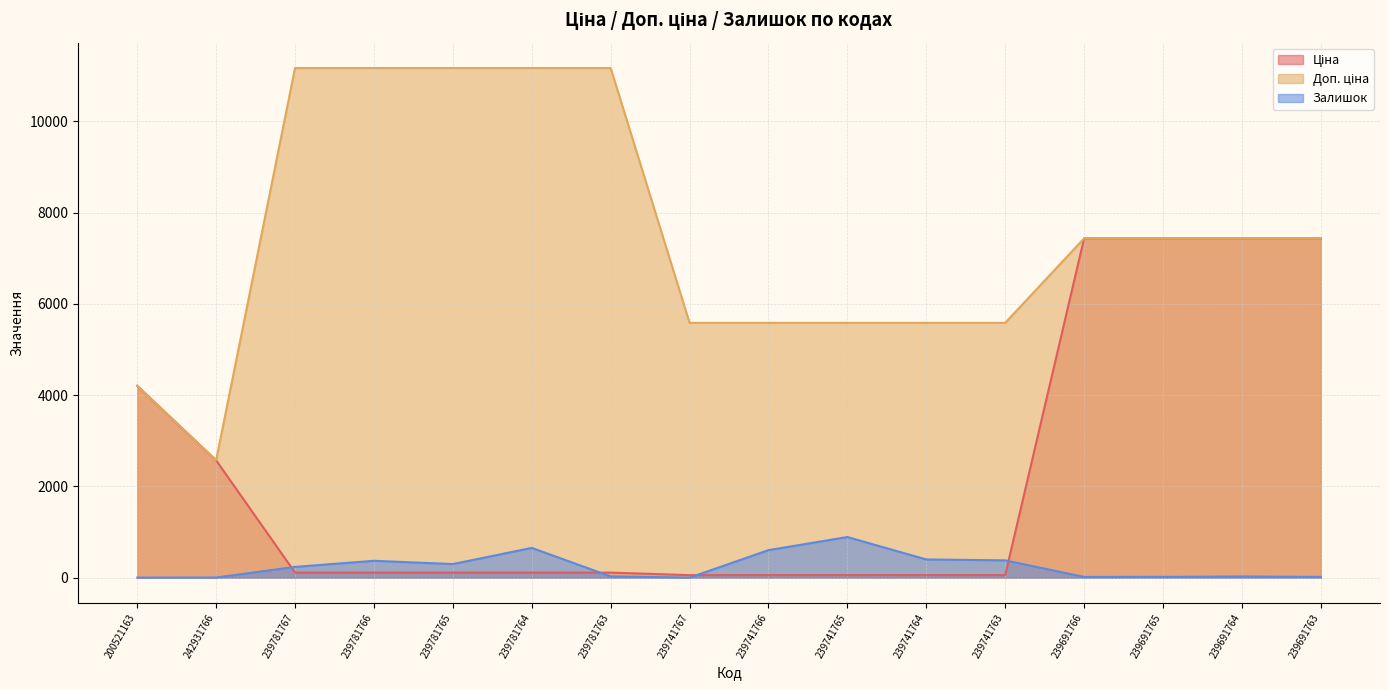

Reading left to right, what are all the values shown in this chart?

Ціна: 4204.8	2572.0	111.7	111.7	111.7	111.7	111.7	55.9	55.9	55.9	55.9	55.9	7436.2	7436.2	7436.2	7436.2
Доп. ціна: 4205.0	2572.0	11169.0	11169.0	11169.0	11169.0	11169.0	5585.0	5585.0	5585.0	5585.0	5585.0	7436.2	7436.2	7436.2	7436.2
Залишок: 2.0	3.0	237.0	370.0	299.0	653.0	28.0	2.0	604.0	891.0	400.0	380.0	17.0	18.0	27.0	17.0